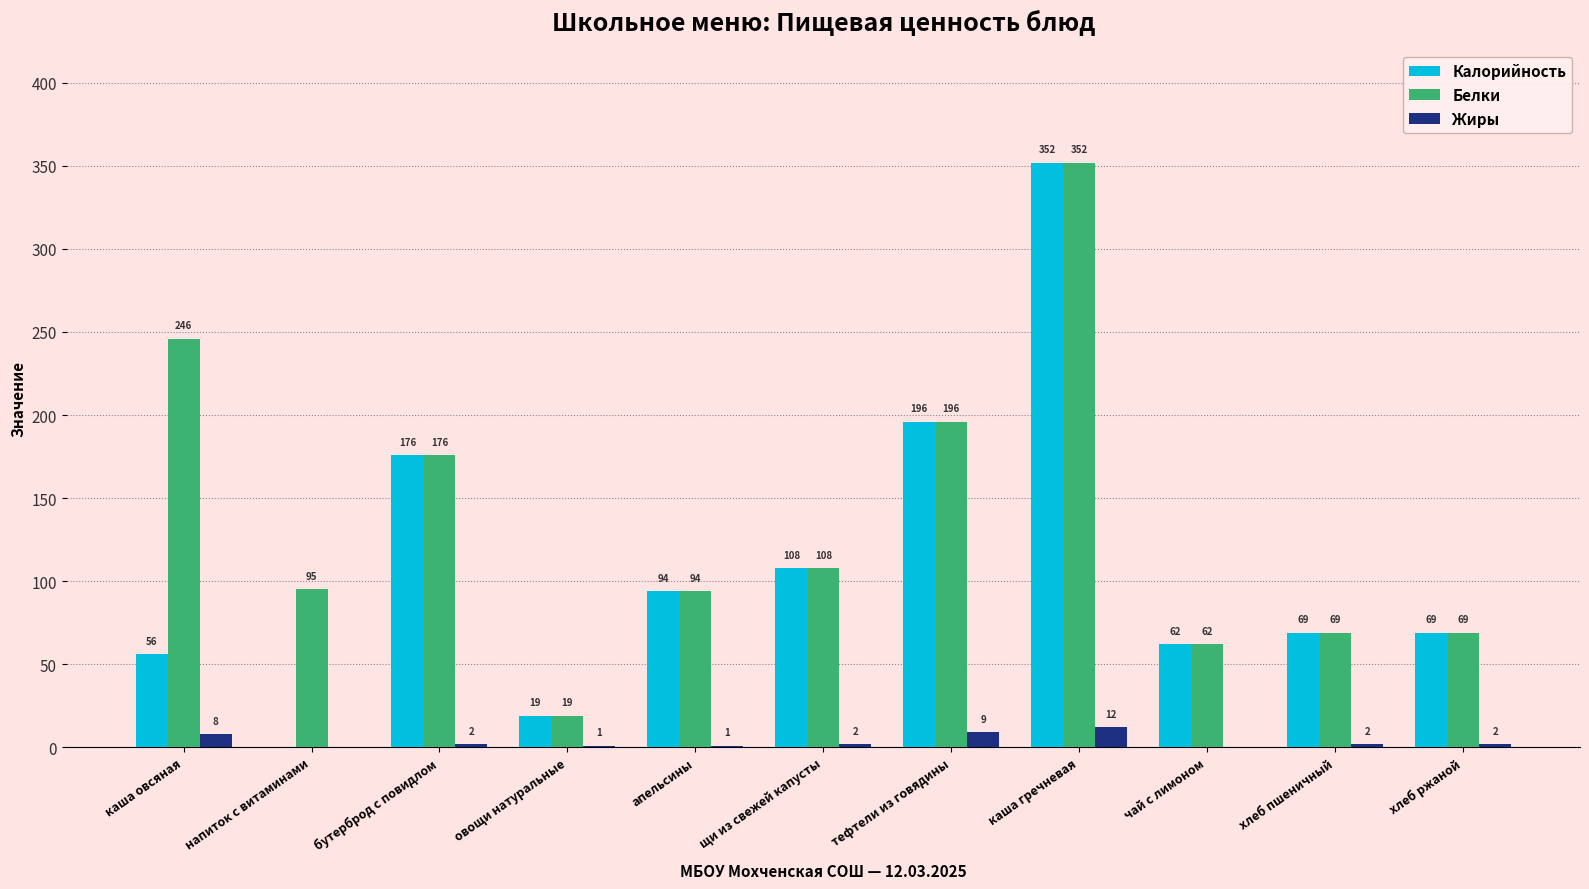

Which series has the widest spread of values?

Калорийность